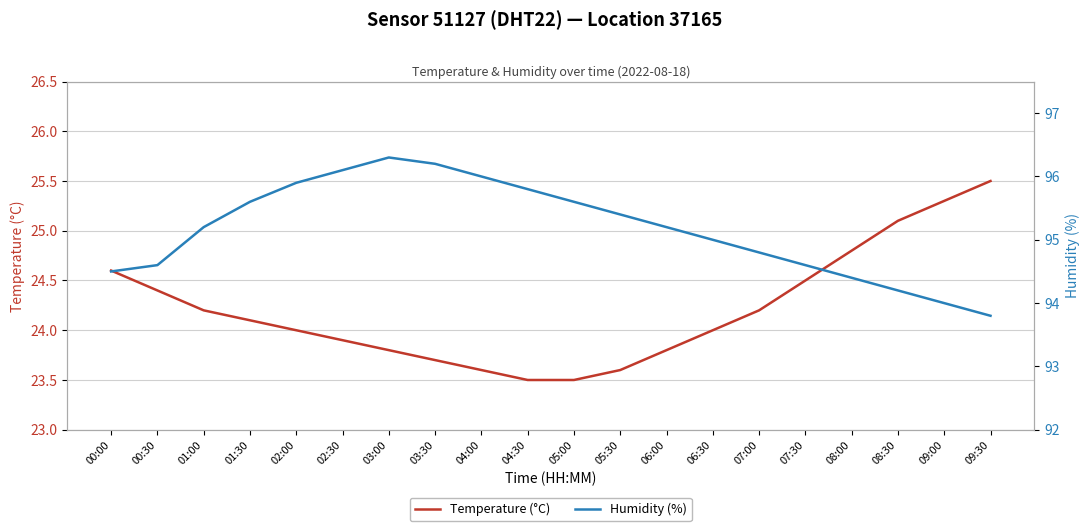

True or false: Humidity (%) and Temperature (°C) cross at least once.

False